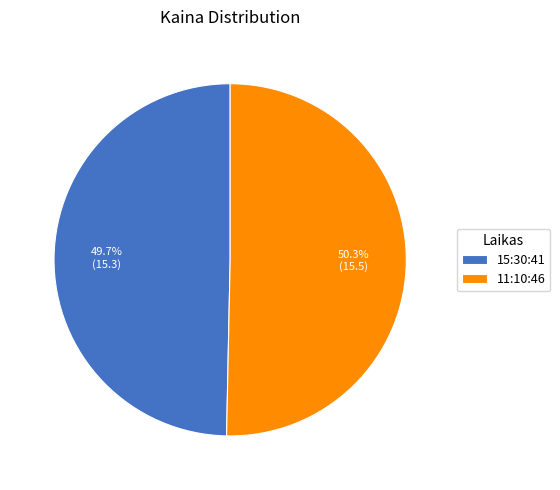

Which category has the smallest portion of the pie?

15:30:41